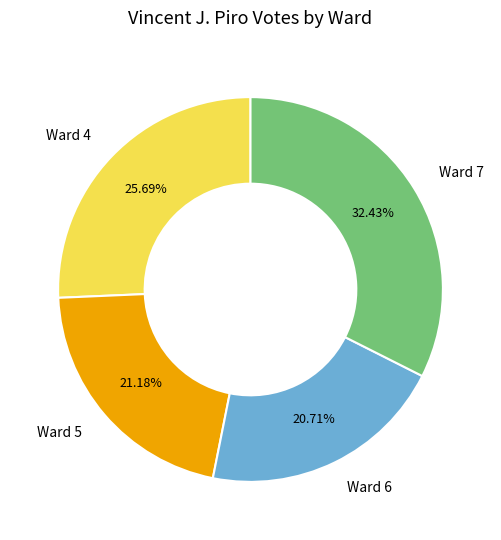

To the nearest percent, what is the average slice percentage?

25%